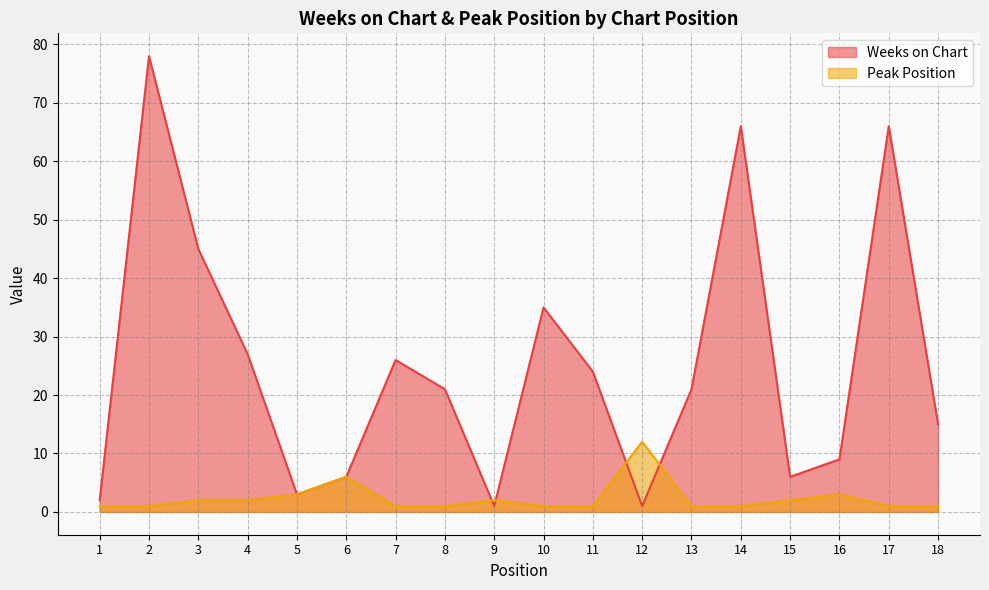

Does the chart have visible grid lines?

Yes